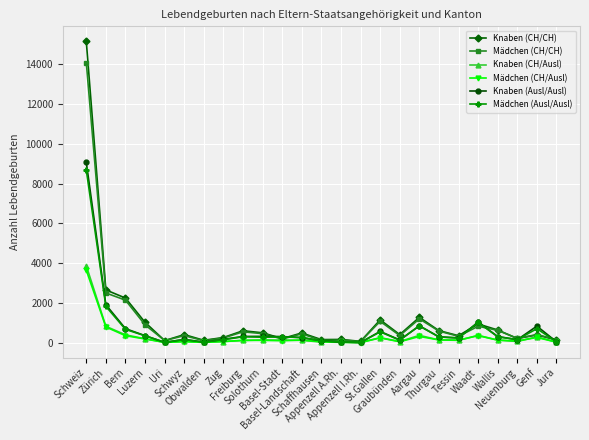

Which series has the widest spread of values?

Knaben (CH/CH)